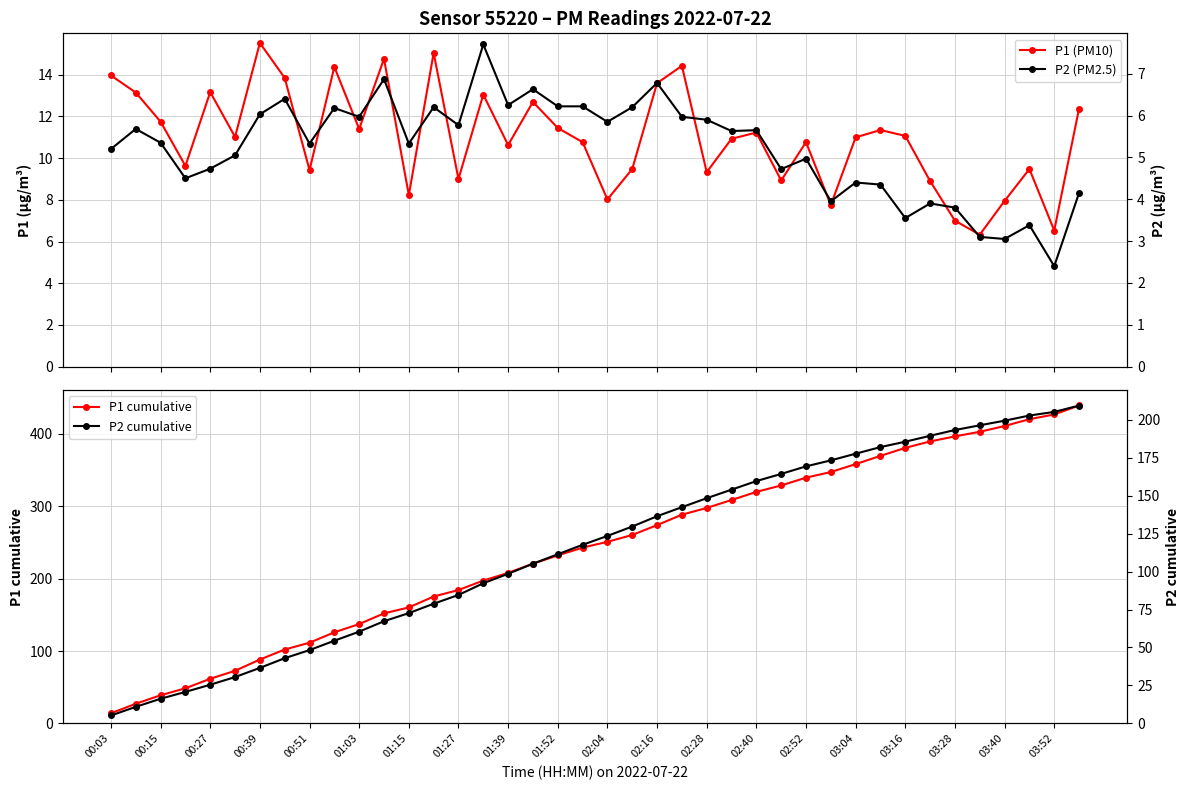

True or false: P1 cumulative has a value of 51.9 at 00:39.

False